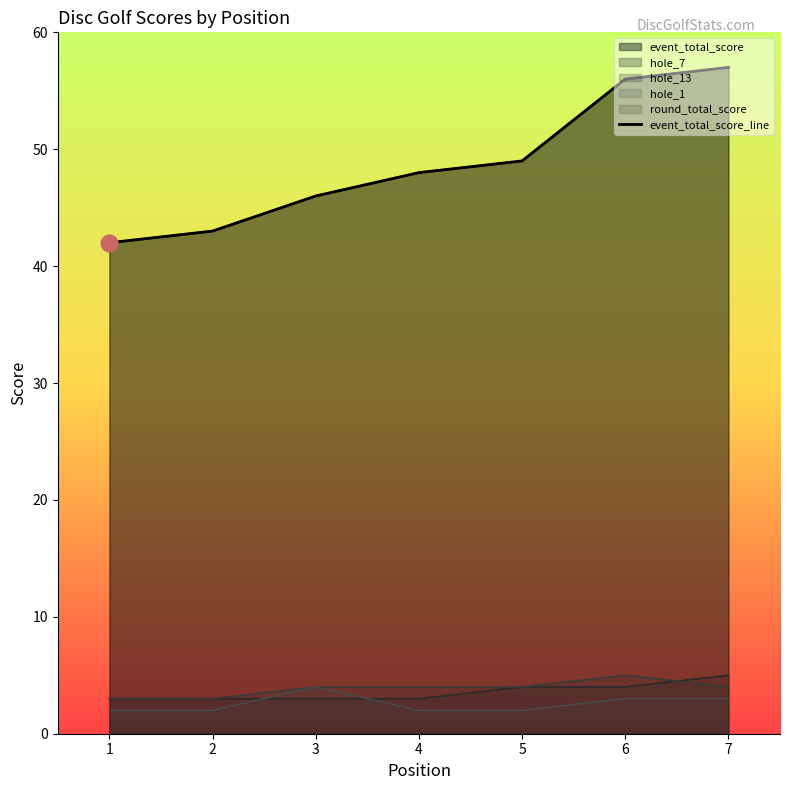

What is the sum of the values at 5 and 7?

106